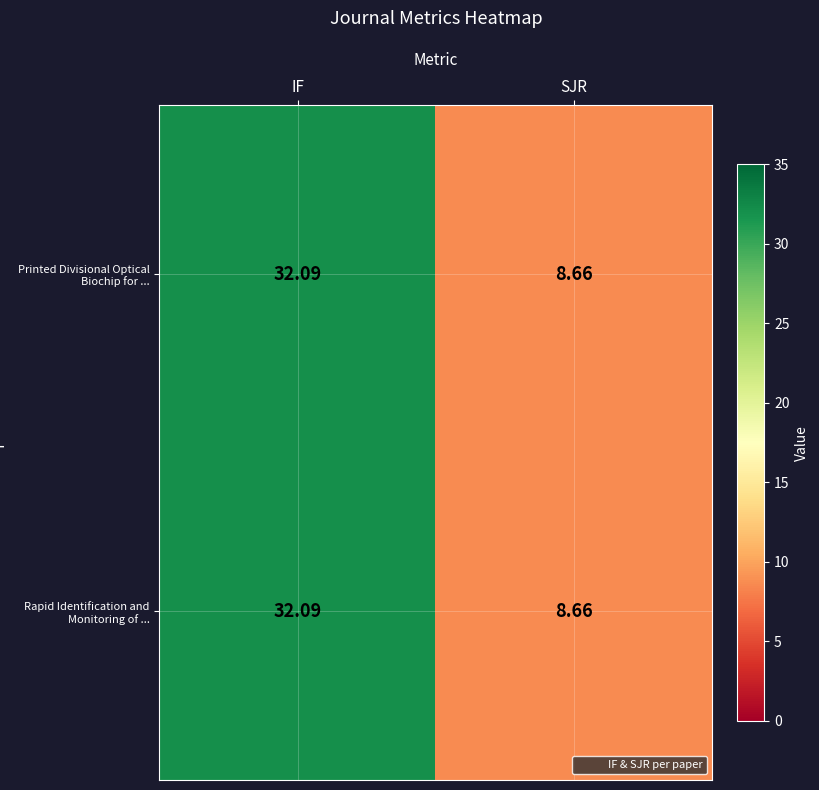

Which label corresponds to the smallest value in the chart?

SJR